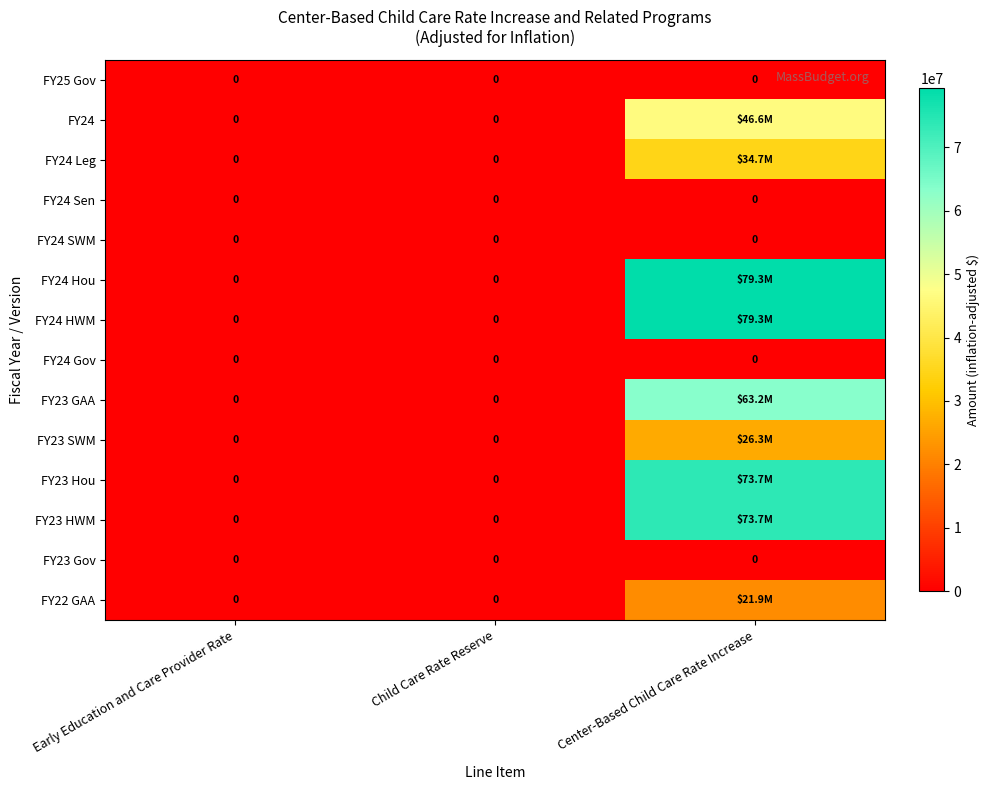

True or false: FY25 Gov has a value of 0 at Early Education and Care Provider Rate.

True